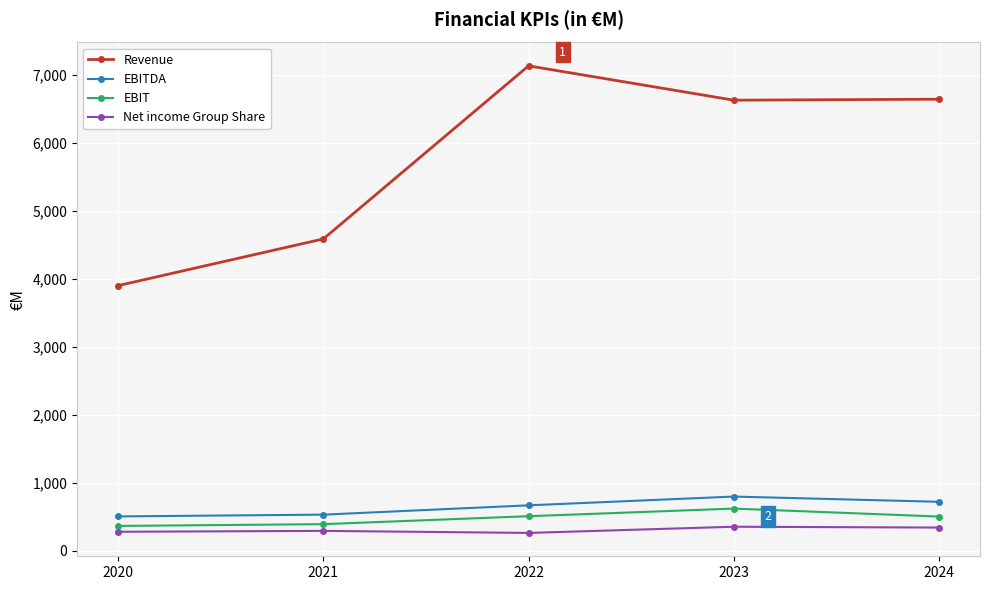

Where is the first local maximum for EBIT?

2023